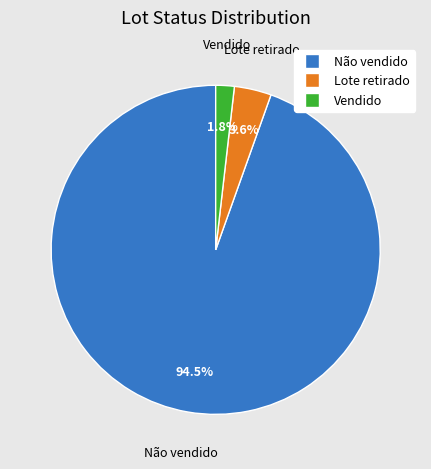

Rank the categories by value from highest to lowest.

Não vendido, Lote retirado, Vendido